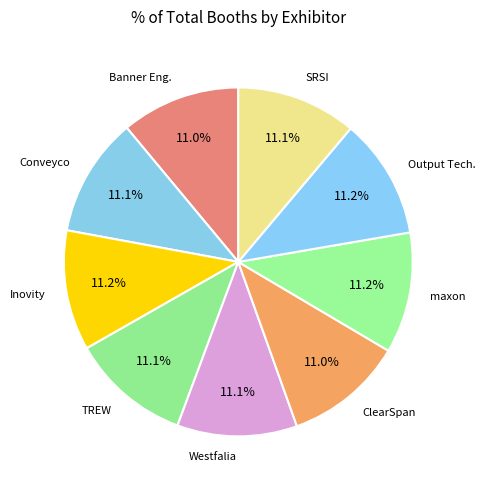

What portion of the pie excludes maxon?

88.8%